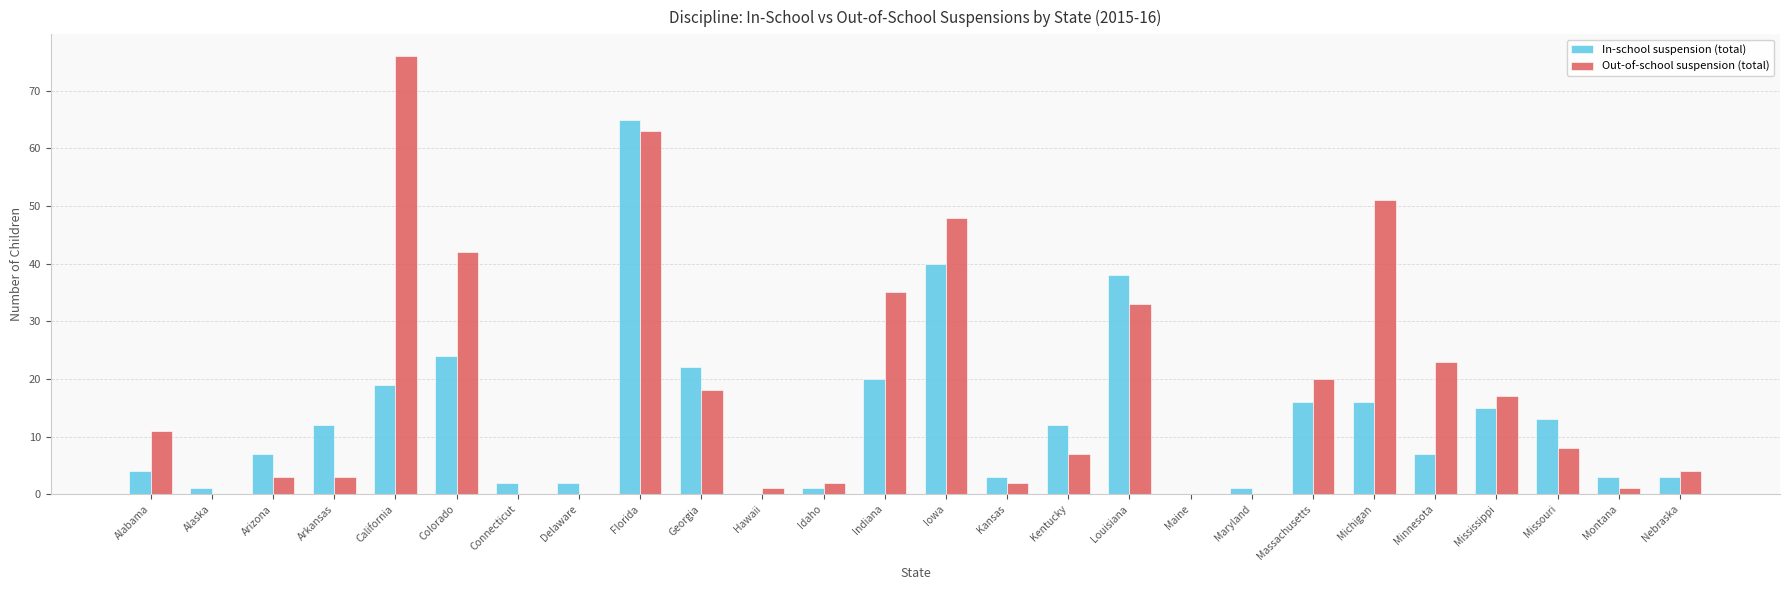

True or false: In-school suspension (total) has a value of 14 at Colorado.

False